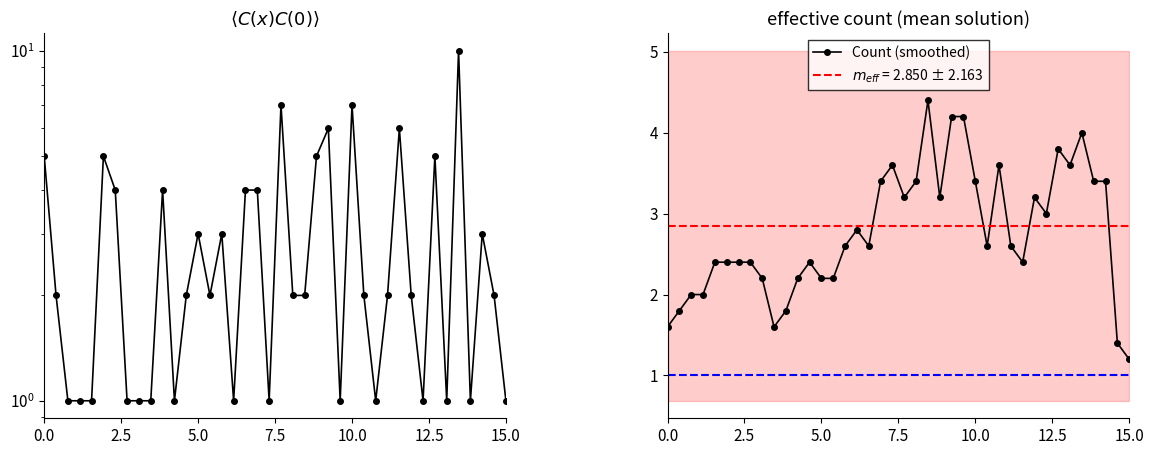

How many data points does each series have?

40